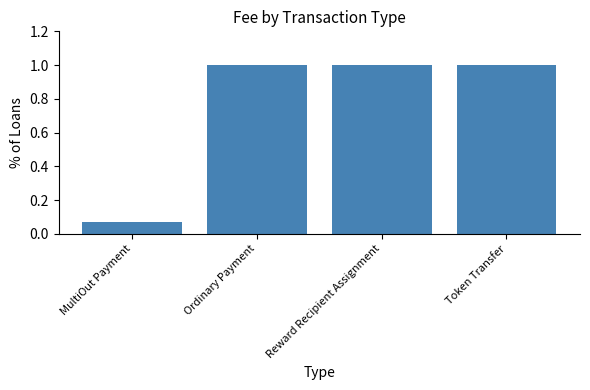

What is the greatest value displayed?

1.0